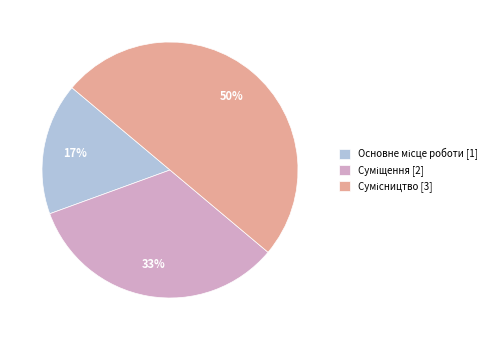

To the nearest percent, what is the average slice percentage?

33%